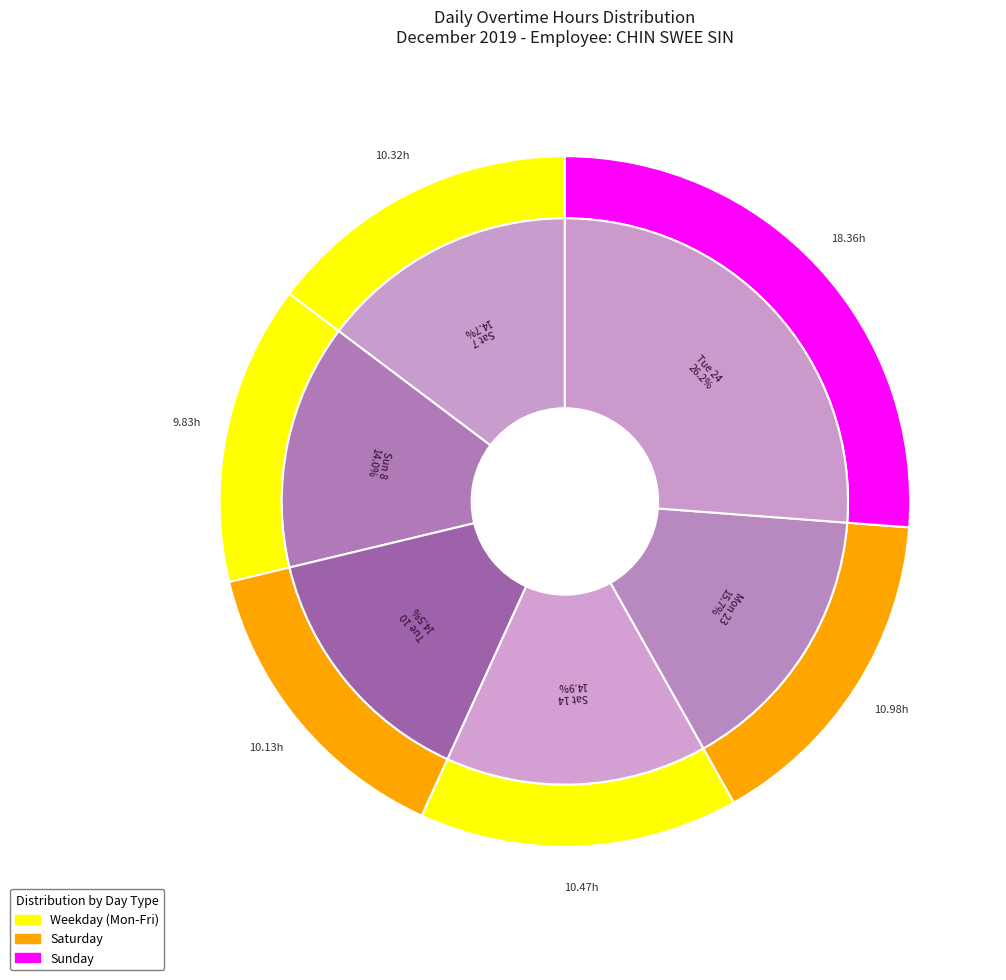

The Tue 10 slice represents 24% of the pie. True or false?

False